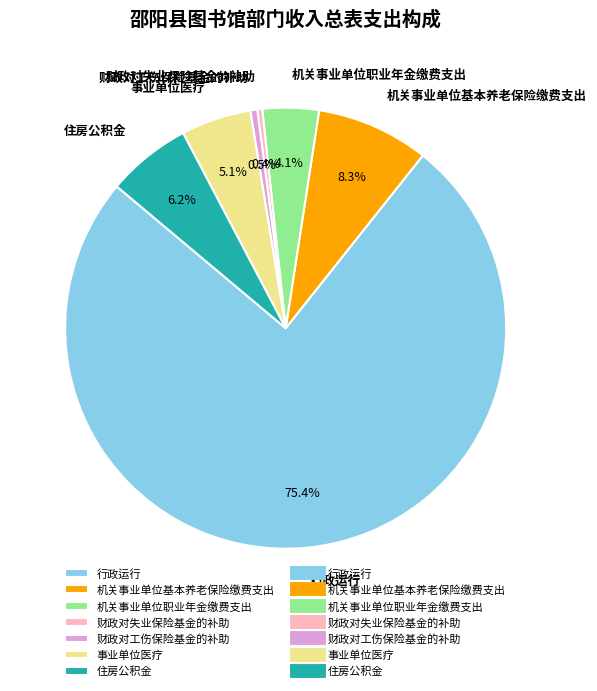

To the nearest percent, what is the average slice percentage?

14%